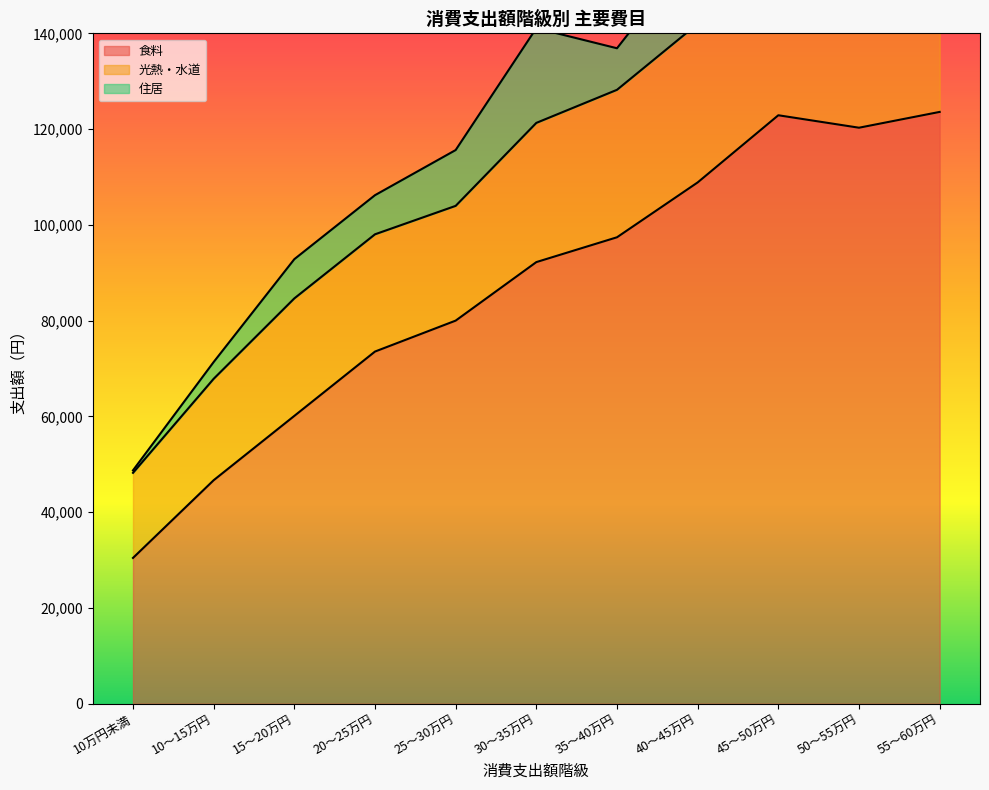

Reading right to left, transcribe all the data shown in this chart.

食料: 123589	120289	122891	108864	97409	92226	80004	73544	60108	46674	30444
光熱・水道: 29571	31662	34813	33124	30797	29072	23966	24487	24539	21182	17773
住居: 54562	12418	6457	16432	8675	19778	11655	8169	8189	3501	514